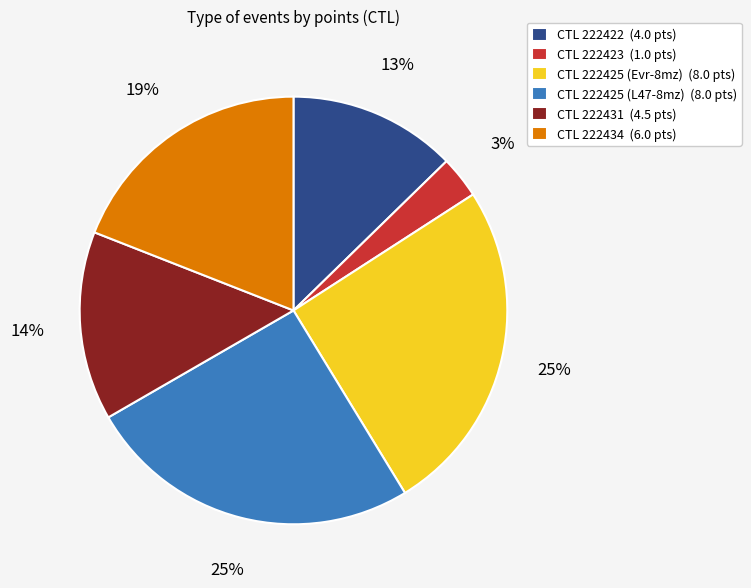

Count the number of slices in the pie.

6